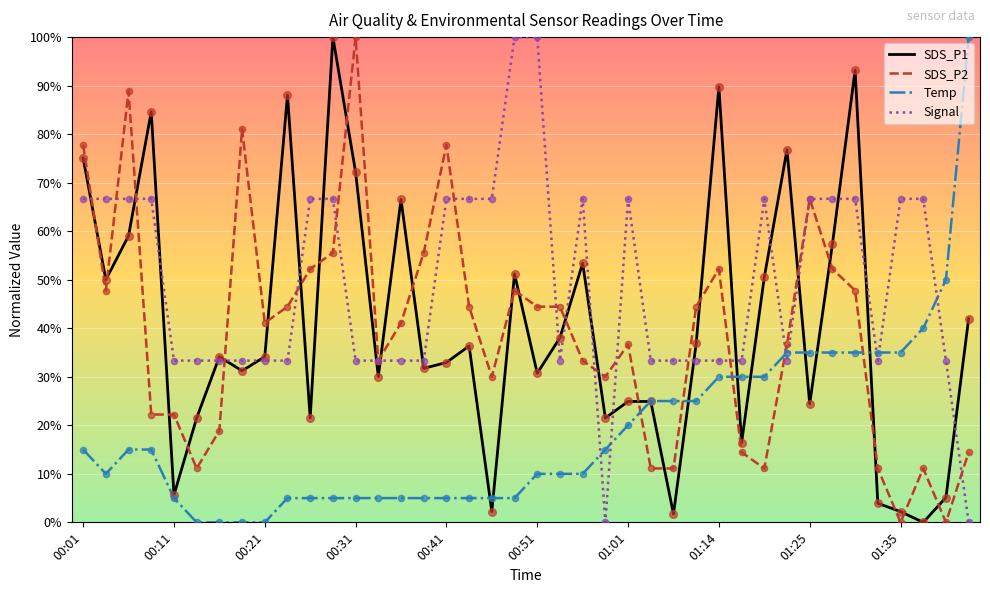

Which series has the largest total across all categories?

Signal